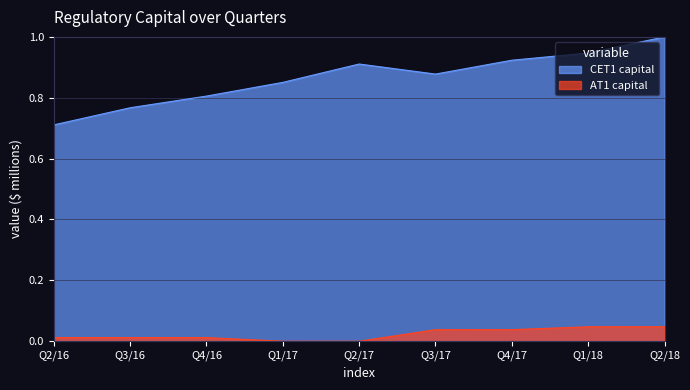

How many values in the AT1 capital series exceed 0?

8